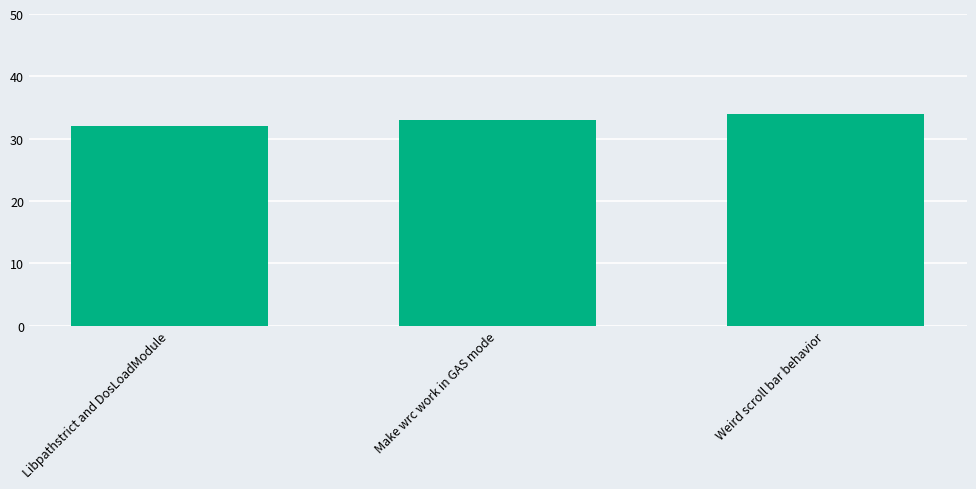

What is the average value?

33